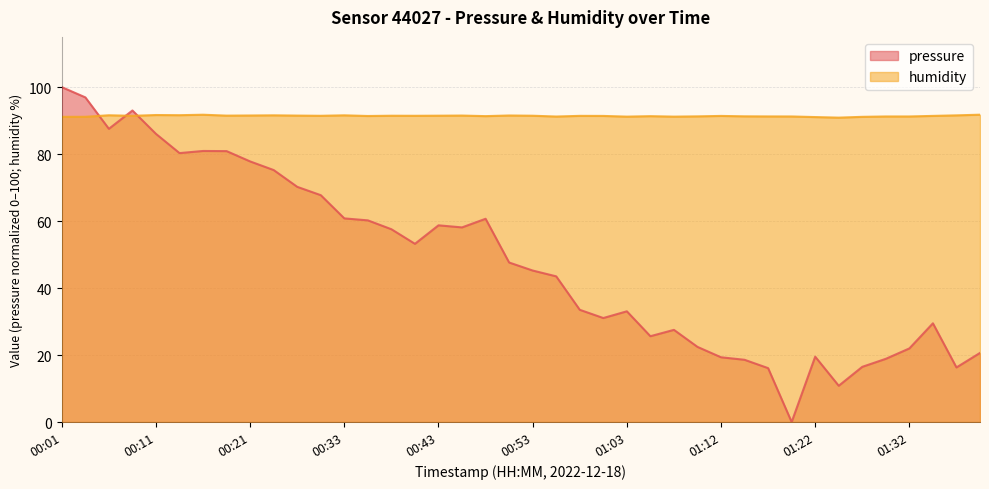

What is the difference between the highest and lowest values at 01:08?

63.7